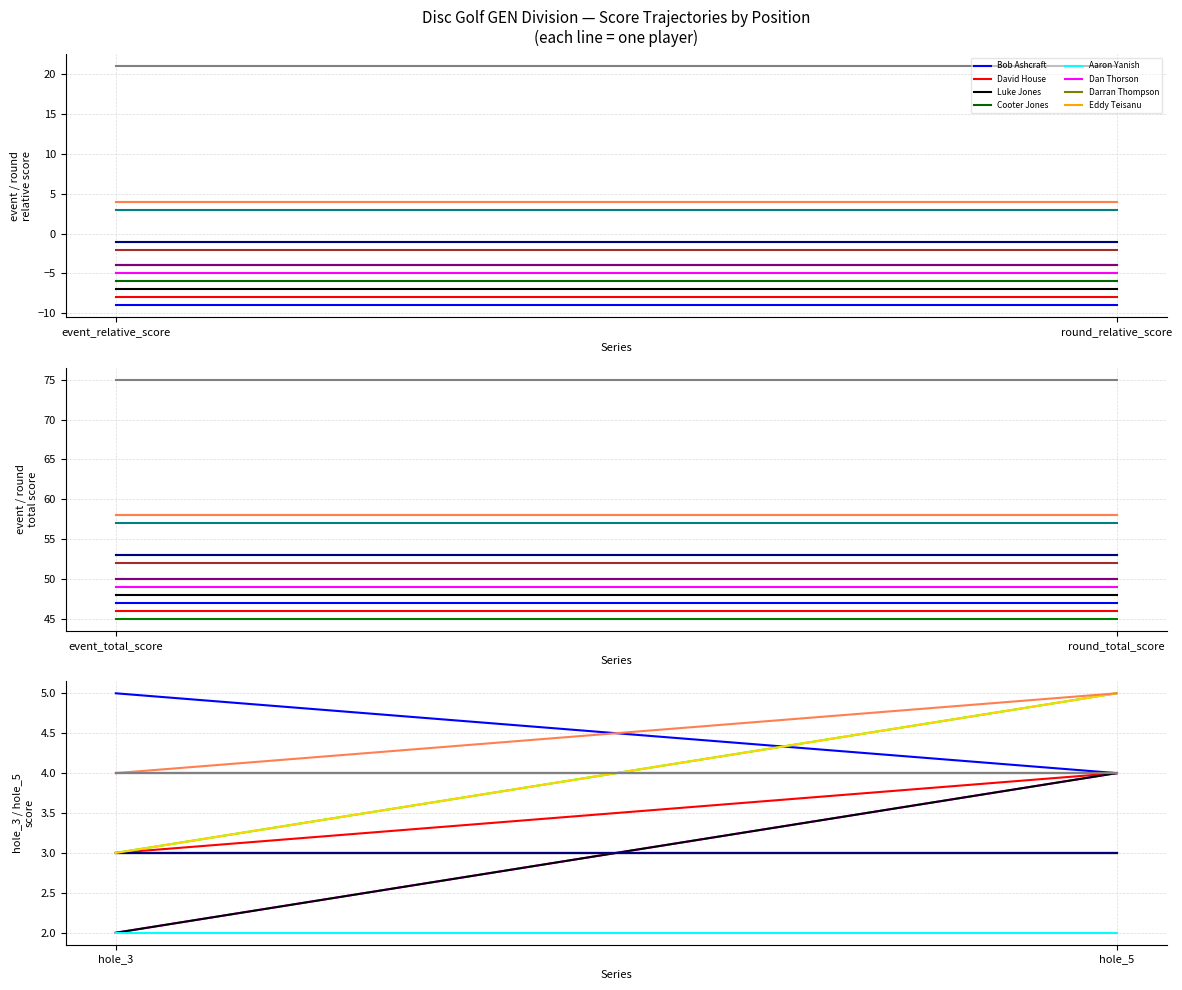

After their last crossing, which series has the higher values: round_relative_score or hole_5?

round_relative_score